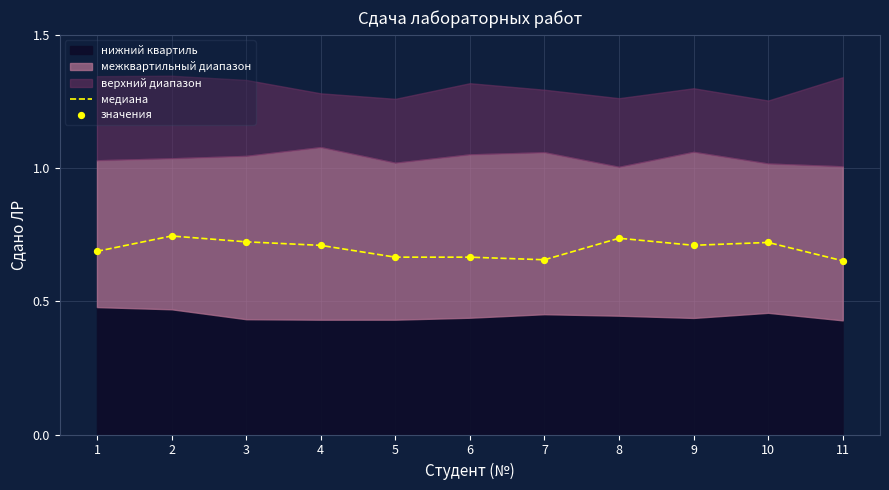

At which category is the sum across all series the highest?

2